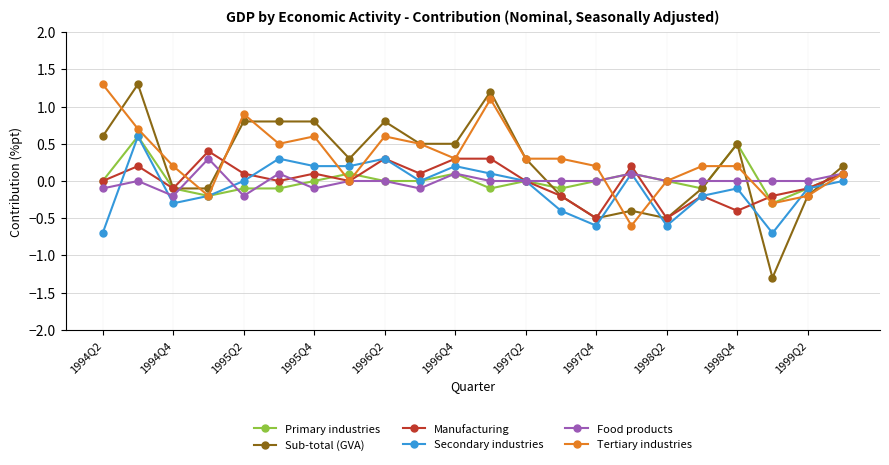

What is the highest value of the Tertiary industries series?

1.3